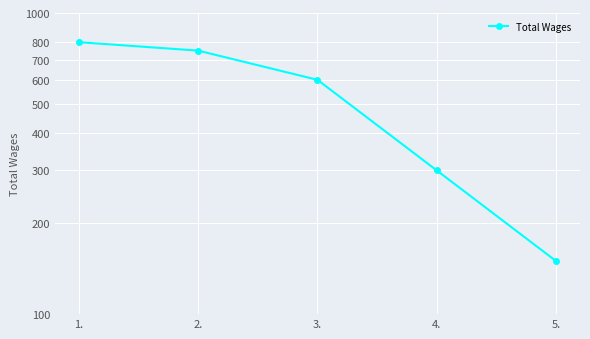

Reading left to right, what are all the values shown in this chart?

1.=800	2.=750	3.=600	4.=300	5.=150